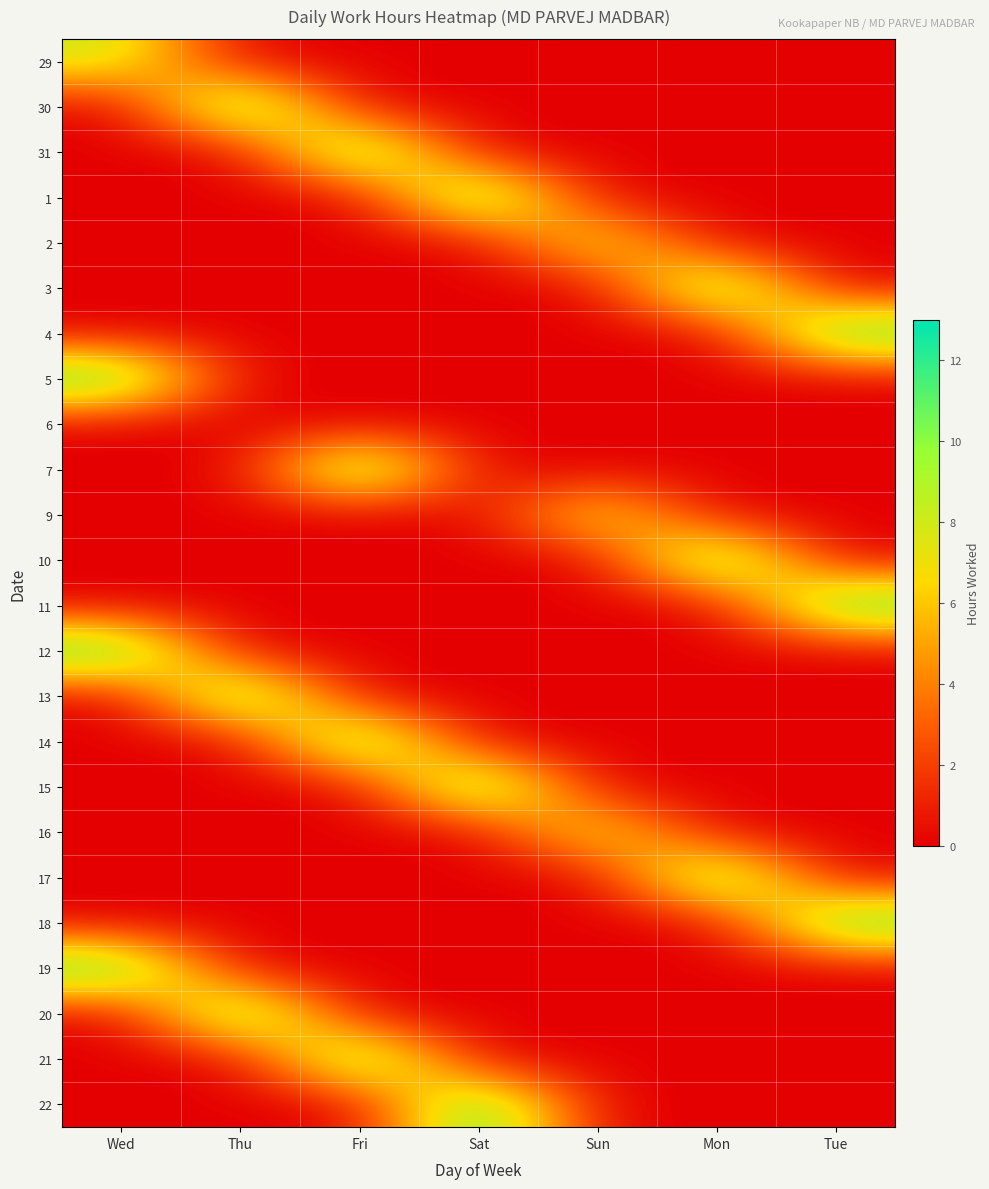

Which series has the largest range (max minus min)?

10